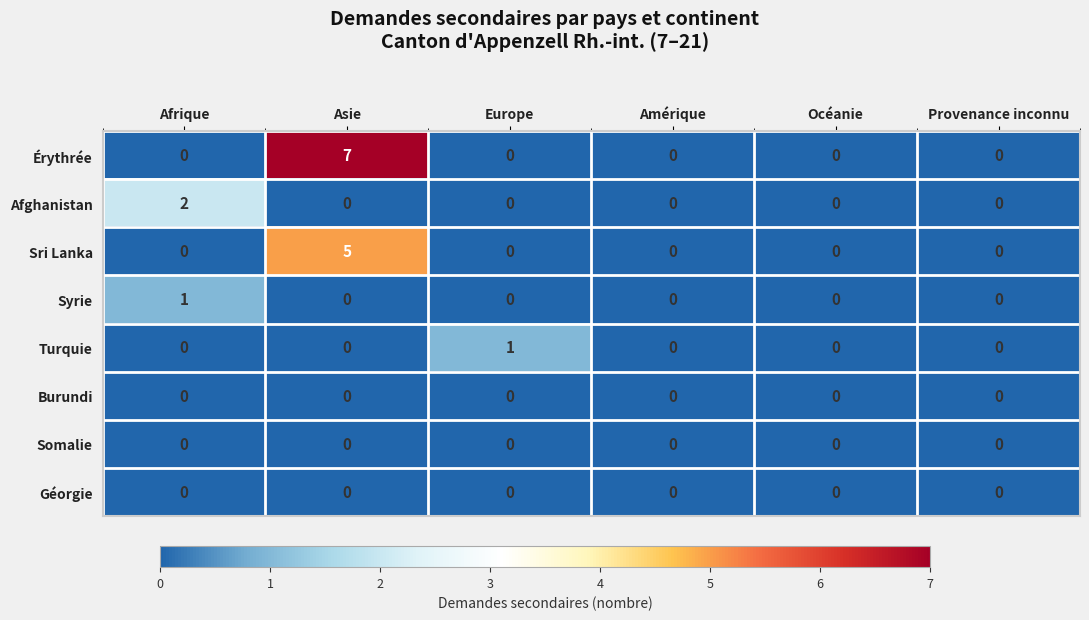

What is the maximum value shown in the chart?

7